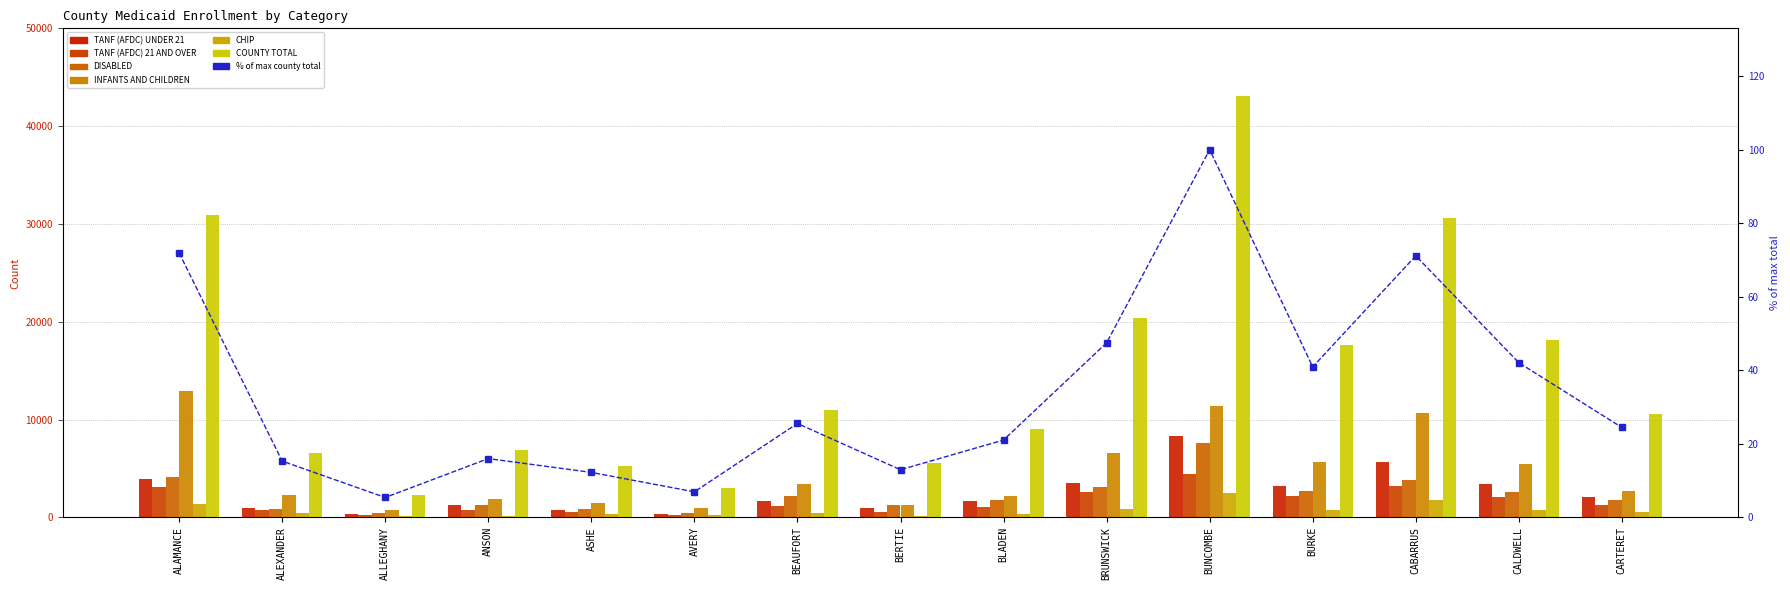

Reading left to right, list all the values displayed in this chart.

TANF (AFDC) UNDER 21: 3917	935	358	1318	708	363	1706	1008	1686	3503	8322	3200	5677	3426	2081
TANF (AFDC) 21 AND OVER: 3115	722	218	724	569	242	1205	522	1034	2580	4487	2139	3171	2125	1247
DISABLED: 4133	880	416	1301	880	450	2167	1280	1787	3125	7635	2699	3783	2593	1789
INFANTS AND CHILDREN: 12955	2253	715	1852	1463	1002	3411	1217	2217	6632	11411	5706	10692	5416	2673
CHIP: 1347	418	132	167	349	213	458	176	371	814	2482	753	1745	729	539
COUNTY TOTAL: 30950	6586	2330	6883	5265	2993	10992	5576	9056	20429	43033	17615	30614	18104	10523